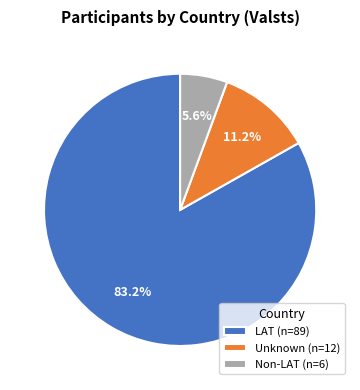

What is the largest slice in the pie chart?

LAT (n=89)